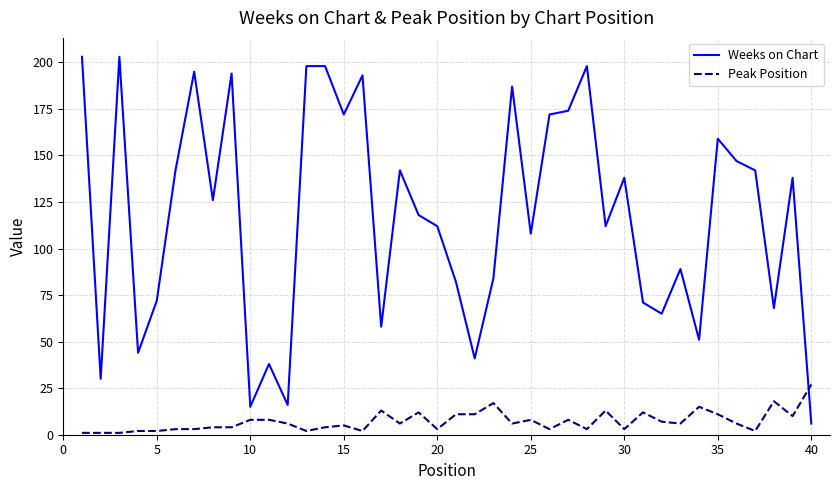

List the series in order of their peak value, lowest first.

Peak Position, Weeks on Chart